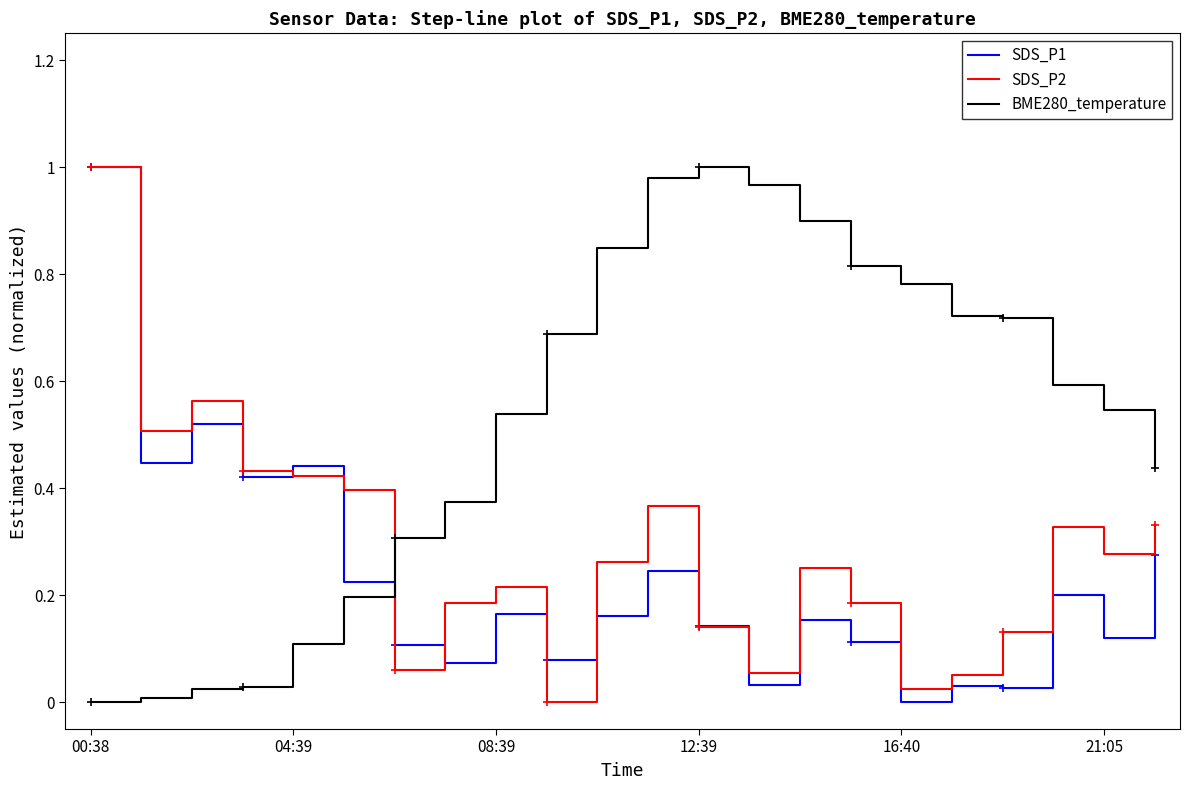

True or false: BME280_temperature and SDS_P2 cross at least once.

True